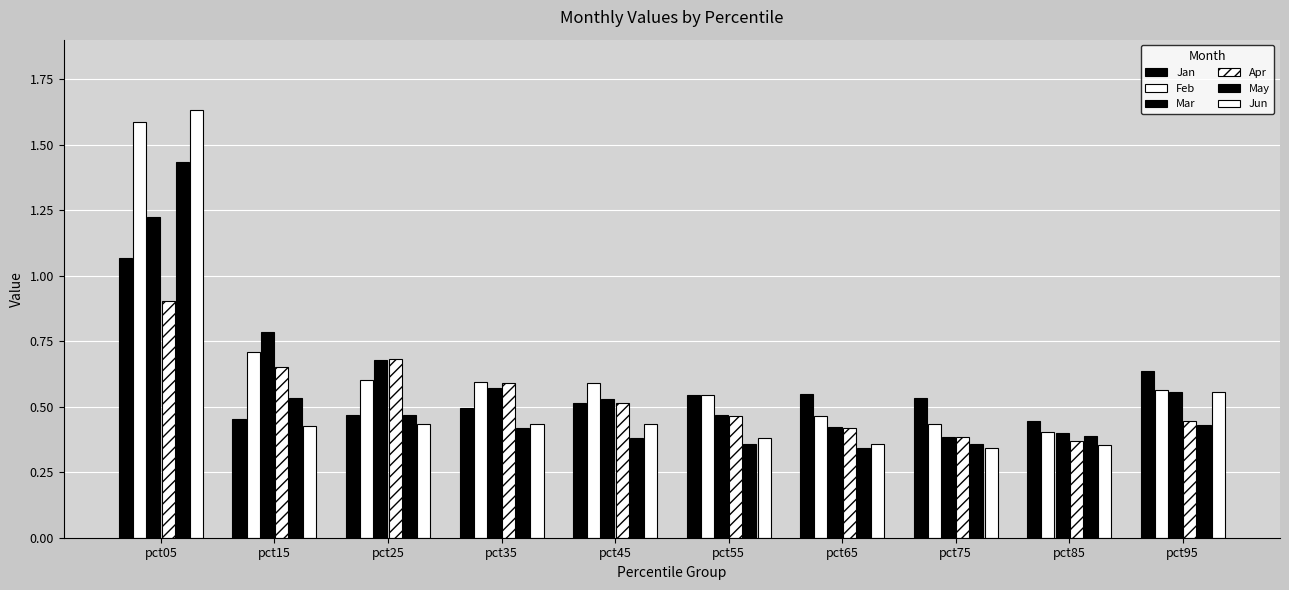

What is the value of the Jun bar at the 3rd from the left?

0.4